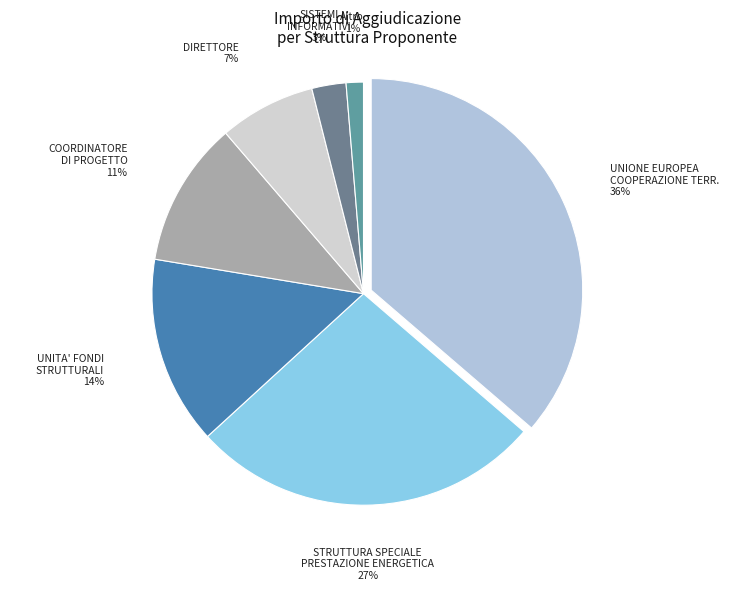

Which slice is the largest?

UNIONE EUROPEA COOPERAZIONE TERR.